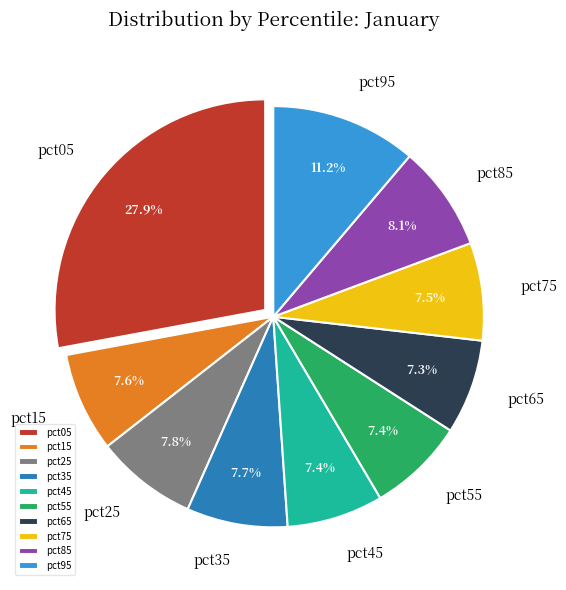

What is the total percentage of pct85 and pct25?

15.9%